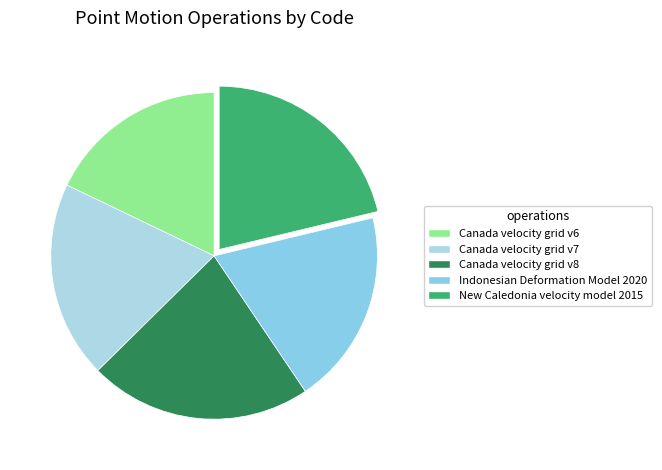

What percentage is the Canada velocity grid v8 slice, to the nearest percent?

22%